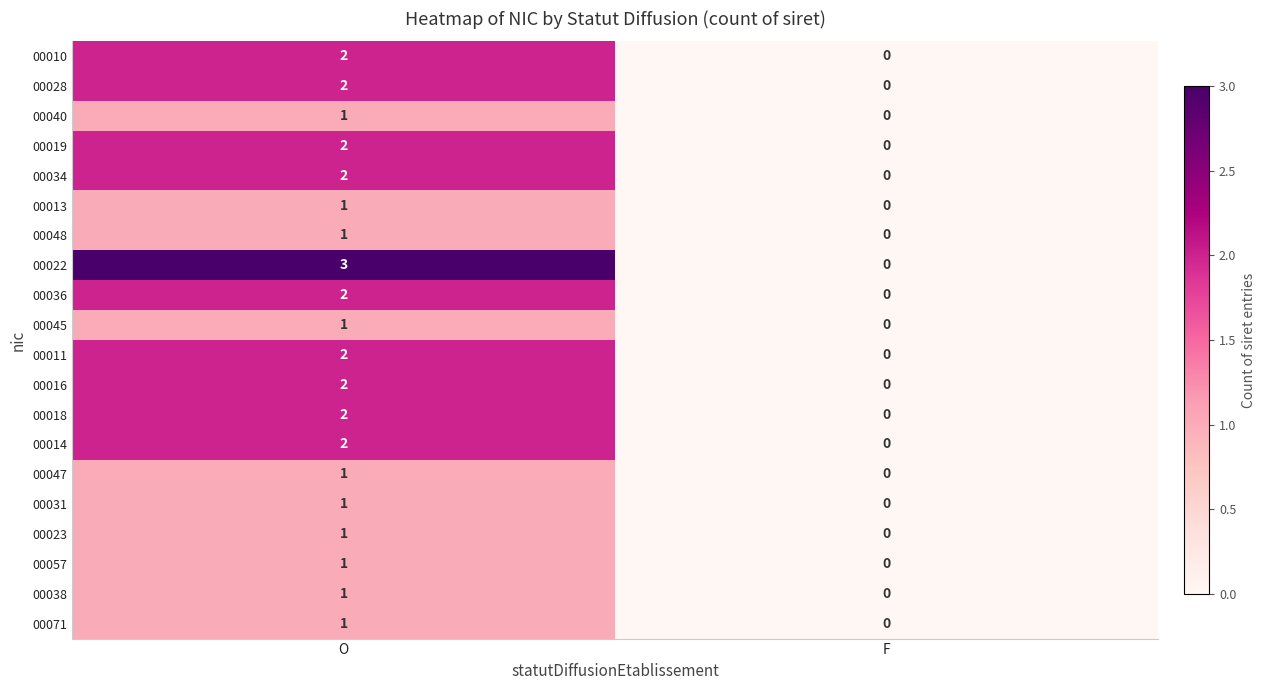

The 00034 series shows -1 at F. True or false?

False